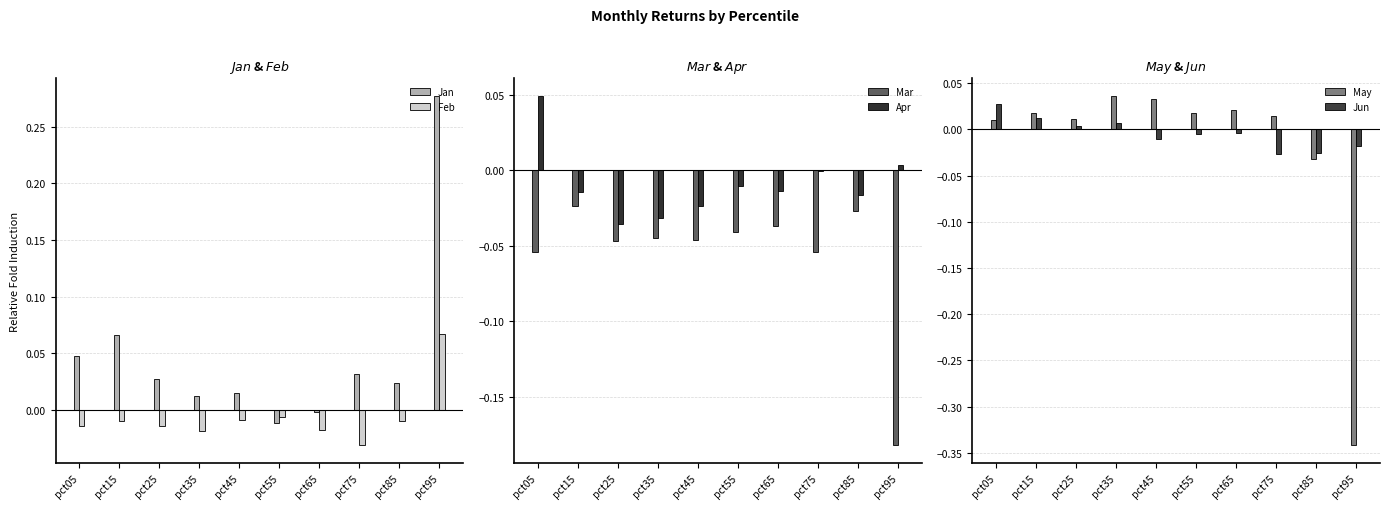

At which category does the chart reach its minimum across all series?

pct95